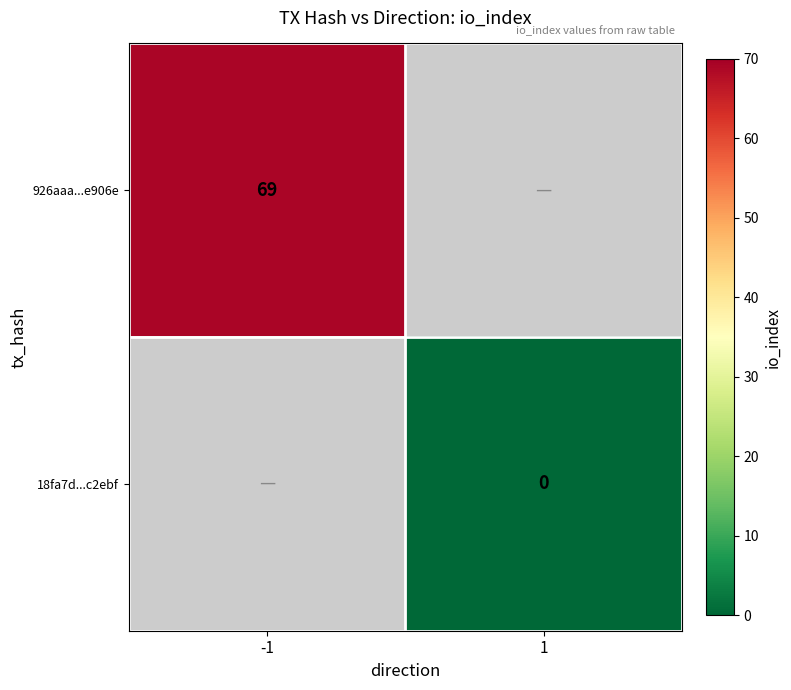

The 926aaa...e906e series shows 69 at -1. True or false?

True